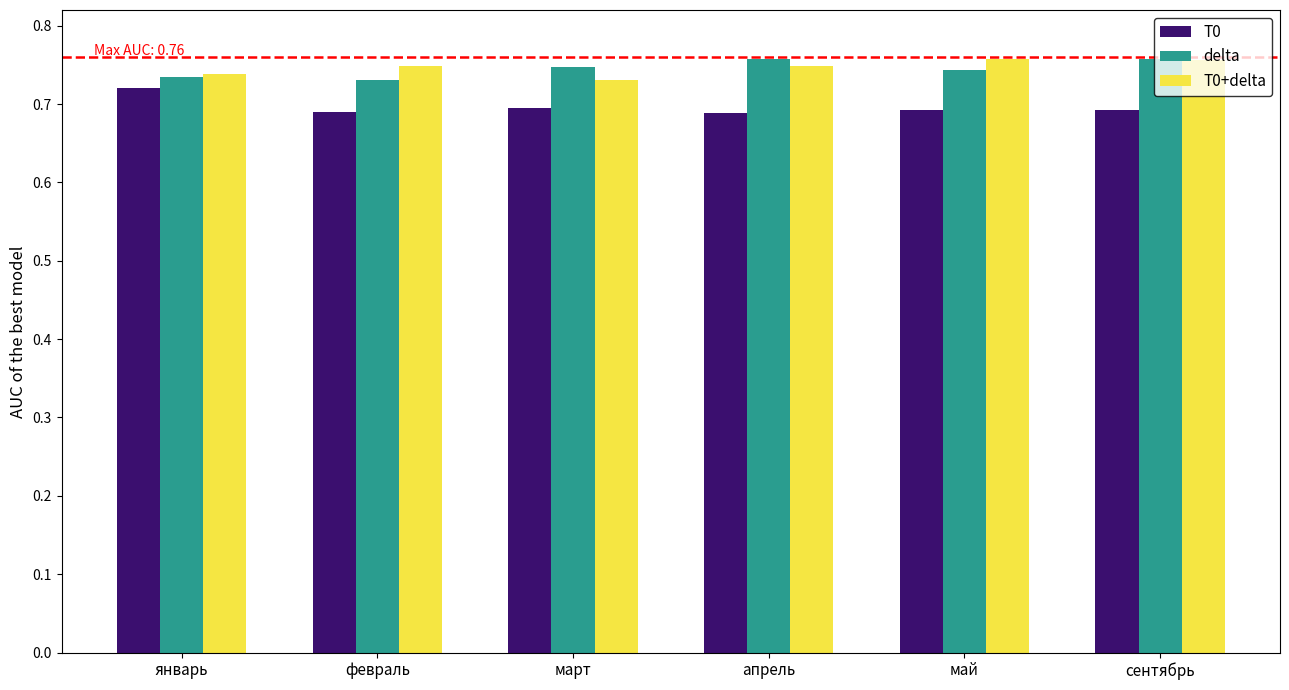

At how many categories does at least one series exceed 0?

6